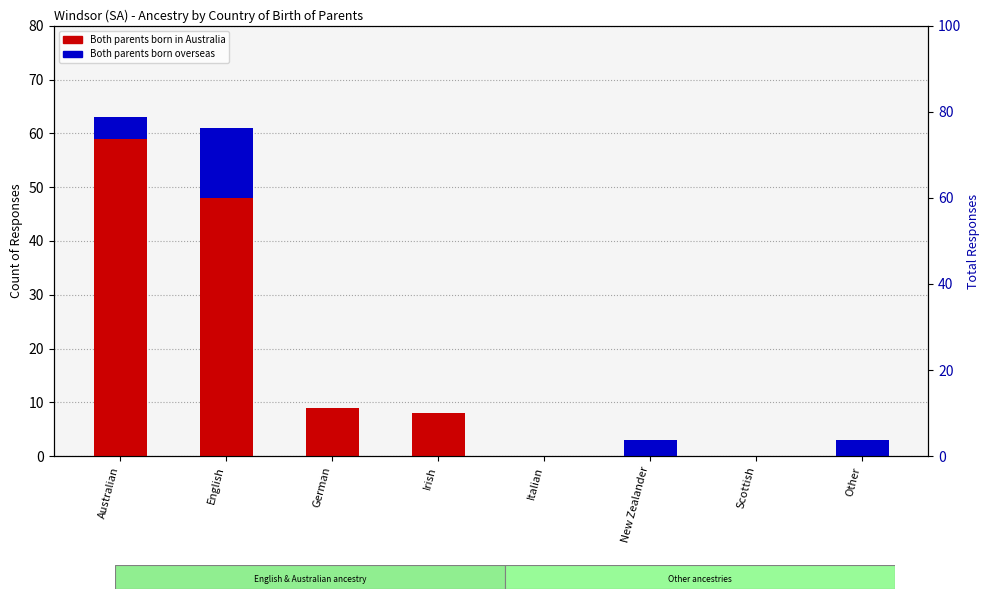

Where is Both parents born overseas nearest to the value 6?

Australian